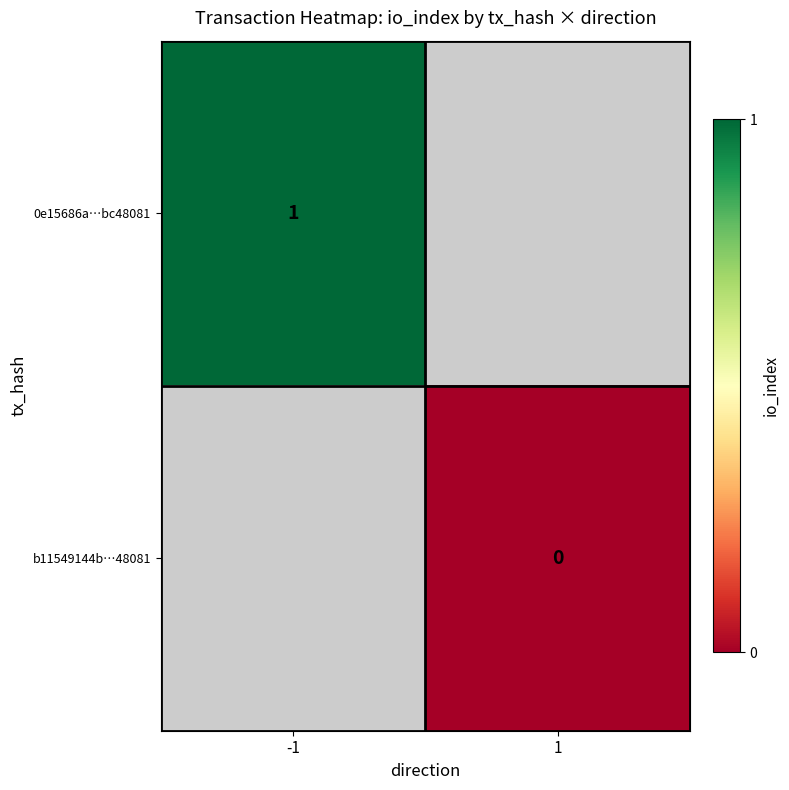

Is the value of b11549144b…48081 at 1 greater than the value of 0e15686a…bc48081 at -1?

No